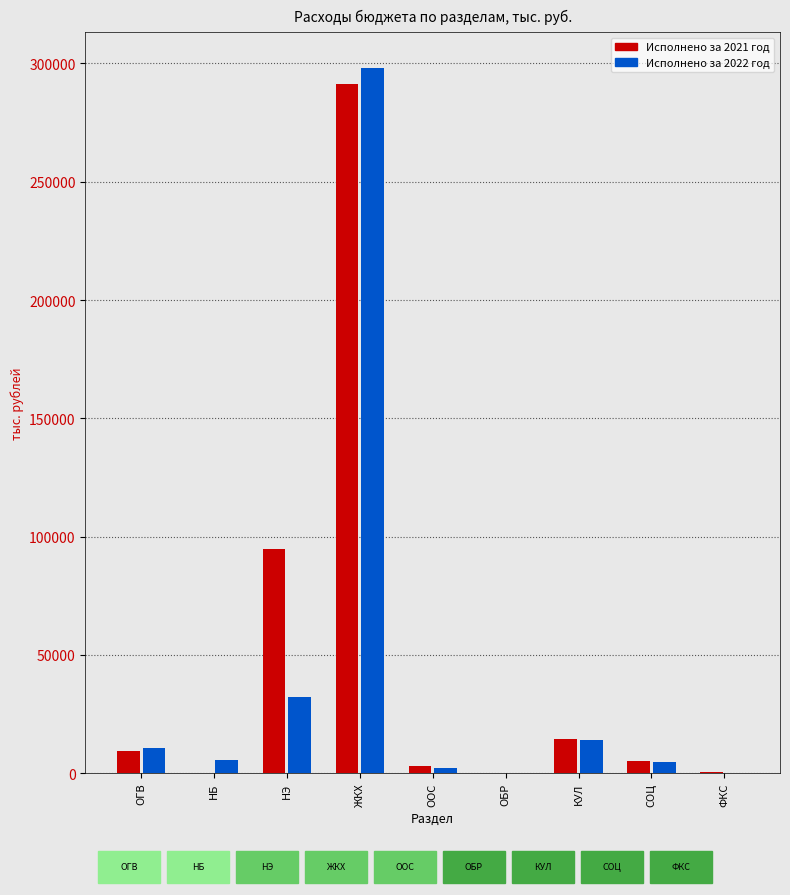

Which has a higher value, ФИЗИЧЕСКАЯ КУЛЬТУРА И СПОРТ or ЖИЛИЩНО-КОММУНАЛЬНОЕ ХОЗЯЙСТВО?

ЖИЛИЩНО-КОММУНАЛЬНОЕ ХОЗЯЙСТВО